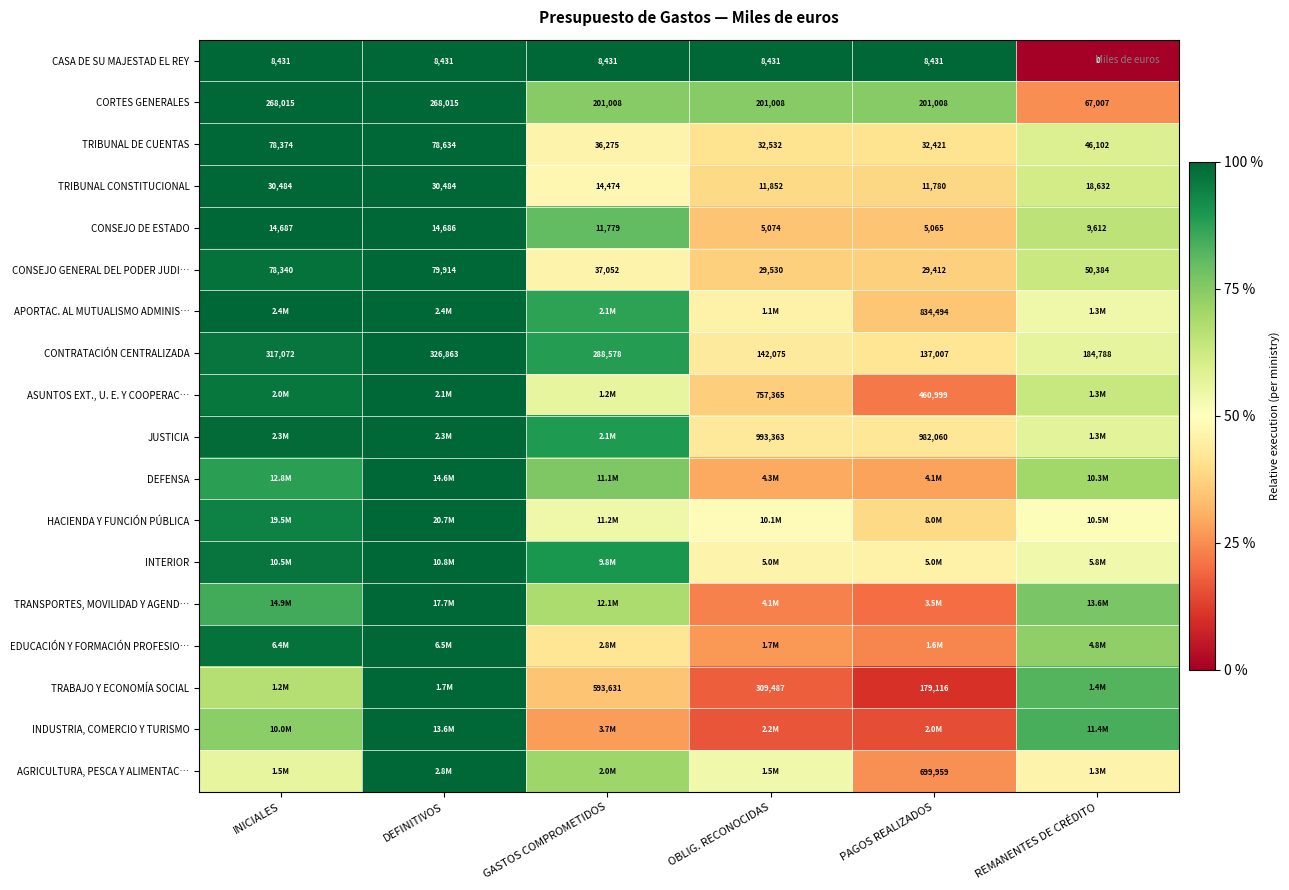

Rank the categories by TRIBUNAL DE CUENTAS value from highest to lowest.

DEFINITIVOS, INICIALES, REMANENTES DE CRÉDITO, GASTOS COMPROMETIDOS, OBLIG. RECONOCIDAS, PAGOS REALIZADOS